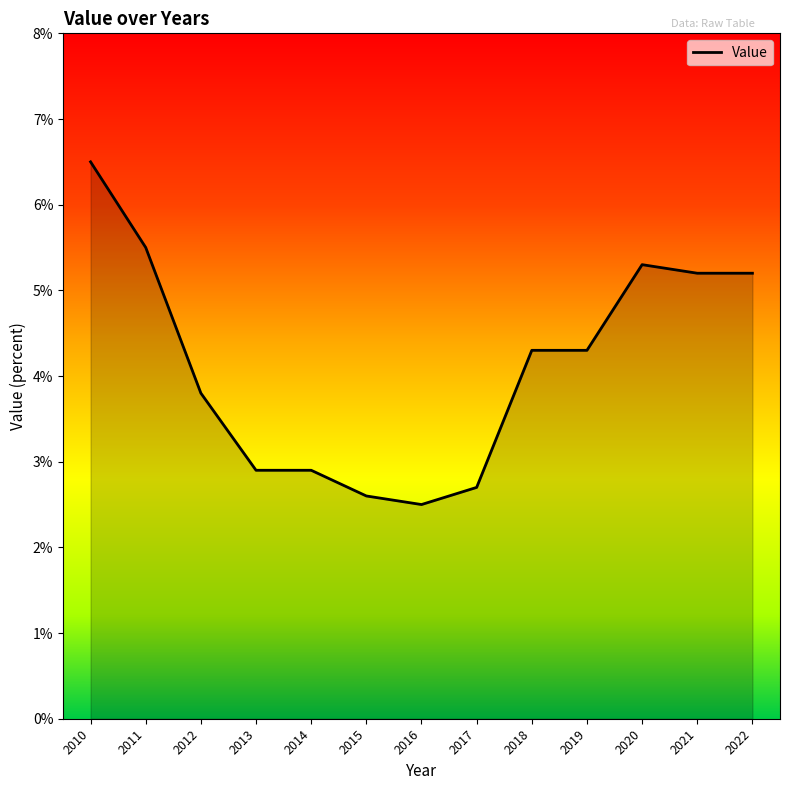

True or false: the data shows 1.7 at 2015.

False